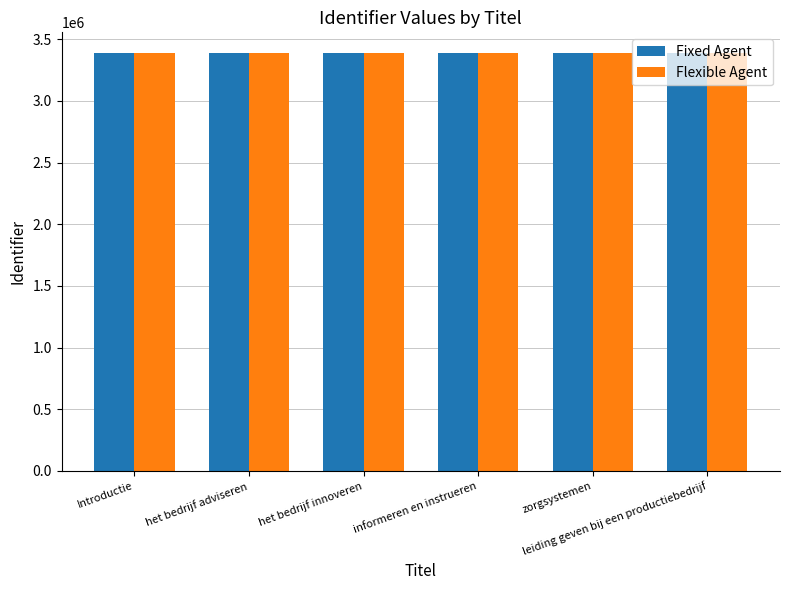

What is the maximum value shown in the chart?

3386851